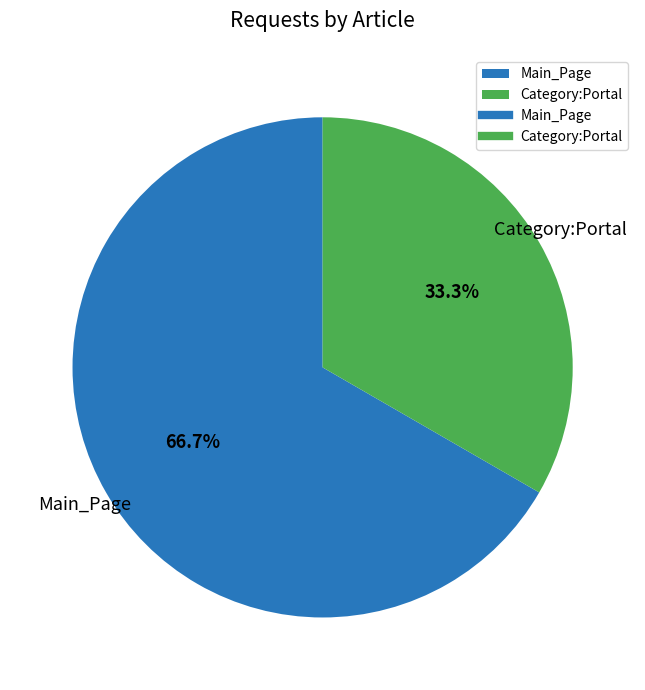

Combined, what portion of the pie is Main_Page and Category:Portal?

100.0%